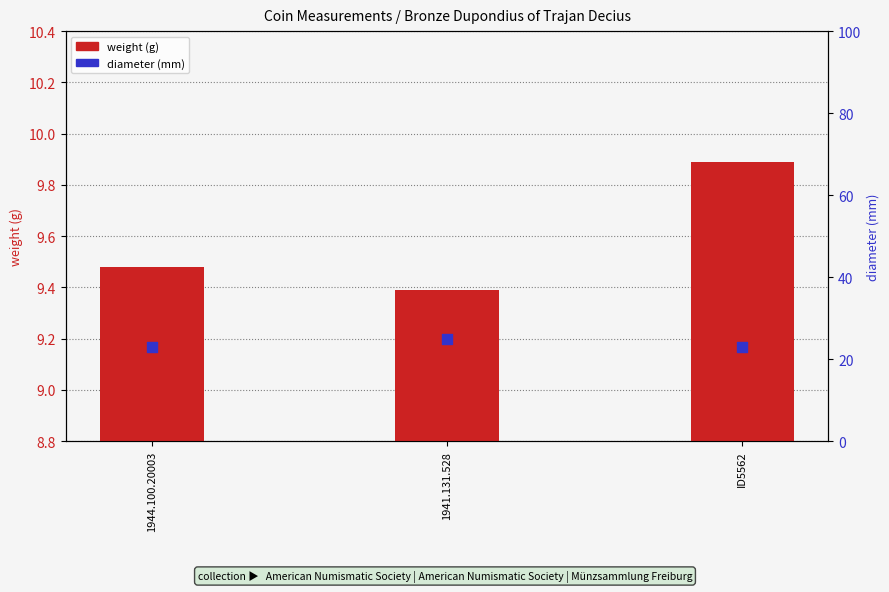

Which series has the largest Y range (max minus min)?

diameter